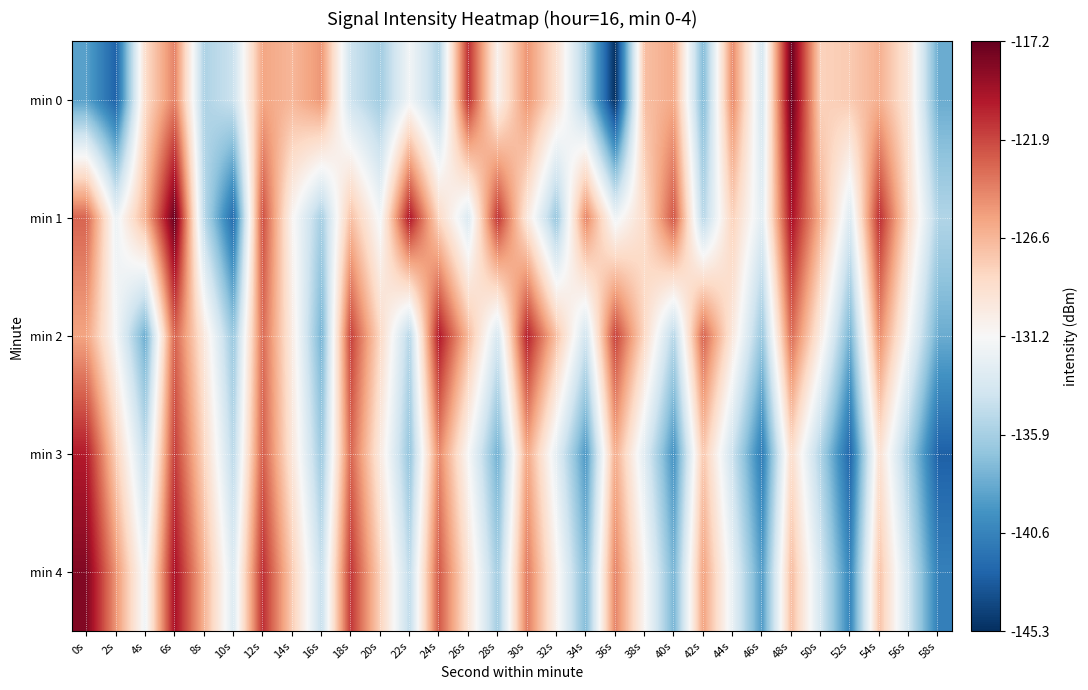

Reading right to left, list all the values displayed in this chart.

min 0: 58s=-138.2	56s=-129.5	54s=-126.3	52s=-127.6	50s=-128.0	48s=-117.3	46s=-133.7	44s=-124.5	42s=-137.4	40s=-125.9	38s=-127.0	36s=-145.3	34s=-135.9	32s=-129.1	30s=-125.0	28s=-130.6	26s=-121.0	24s=-135.5	22s=-131.7	20s=-136.1	18s=-134.1	16s=-125.1	14s=-126.6	12s=-125.7	10s=-134.2	8s=-135.6	6s=-124.2	4s=-128.7	2s=-142.6	0s=-138.9
min 1: 58s=-135.4	56s=-128.7	54s=-120.9	52s=-133.1	50s=-126.3	48s=-119.5	46s=-132.8	44s=-128.0	42s=-135.2	40s=-122.4	38s=-128.7	36s=-131.9	34s=-124.3	32s=-136.5	30s=-129.8	28s=-121.1	26s=-133.2	24s=-128.4	22s=-119.9	20s=-131.5	18s=-127.1	16s=-135.9	14s=-130.9	12s=-122.2	10s=-142.1	8s=-135.0	6s=-117.2	4s=-126.4	2s=-132.0	0s=-123.0
min 2: 58s=-138.2	56s=-131.4	54s=-124.7	52s=-137.9	50s=-130.1	48s=-123.3	46s=-136.5	44s=-129.8	42s=-123.0	40s=-135.2	38s=-128.4	36s=-121.7	34s=-133.9	32s=-127.1	30s=-120.3	28s=-133.5	26s=-126.8	24s=-120.0	22s=-135.2	20s=-128.4	18s=-121.7	16s=-137.9	14s=-130.1	12s=-123.3	10s=-136.5	8s=-129.8	6s=-123.0	4s=-138.2	2s=-131.4	0s=-125.7
min 3: 58s=-142.7	56s=-135.9	54s=-129.1	52s=-142.3	50s=-135.6	48s=-128.8	46s=-141.0	44s=-134.2	42s=-127.5	40s=-139.7	38s=-132.9	36s=-126.1	34s=-139.3	32s=-132.6	30s=-125.8	28s=-138.0	26s=-131.2	24s=-124.5	22s=-136.7	20s=-129.9	18s=-123.1	16s=-136.3	14s=-129.6	12s=-122.8	10s=-135.0	8s=-128.2	6s=-121.5	4s=-134.7	2s=-127.9	0s=-120.1
min 4: 58s=-140.8	56s=-134.0	54s=-127.2	52s=-140.5	50s=-133.7	48s=-126.9	46s=-139.1	44s=-132.3	42s=-125.6	40s=-137.8	38s=-131.0	36s=-124.2	34s=-137.5	32s=-130.7	30s=-123.9	28s=-136.1	26s=-129.3	24s=-122.6	22s=-134.8	20s=-128.0	18s=-121.2	16s=-134.5	14s=-127.7	12s=-120.9	10s=-133.1	8s=-126.3	6s=-119.6	4s=-131.8	2s=-125.0	0s=-118.2